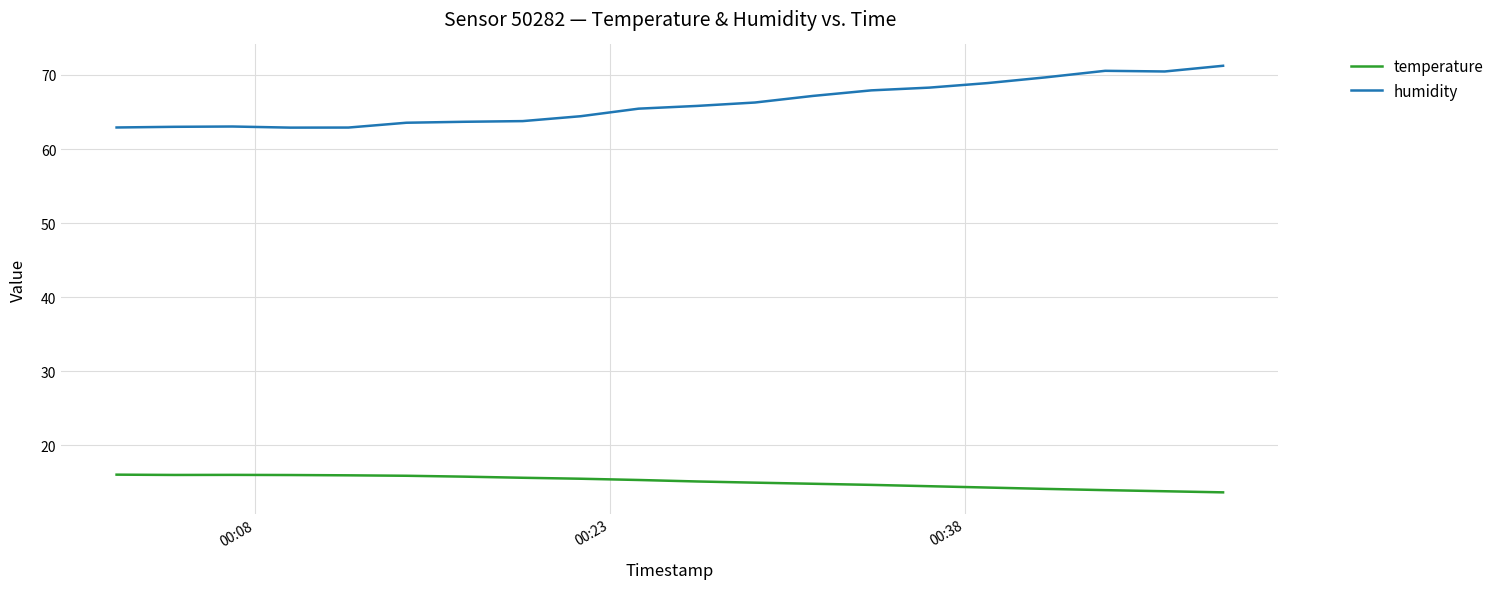

Rank the series by their maximum value, from highest to lowest.

humidity, temperature